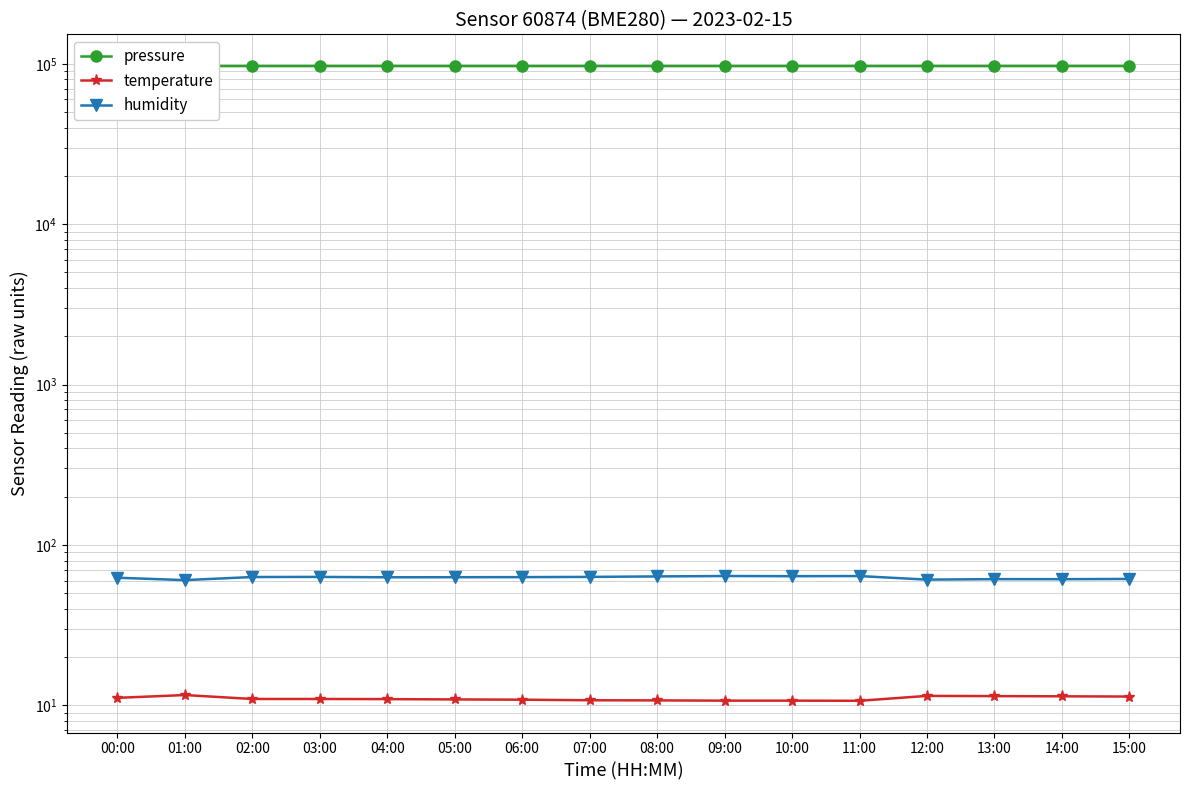

Is it true that pressure equals 96750.2 at 01:00?

True